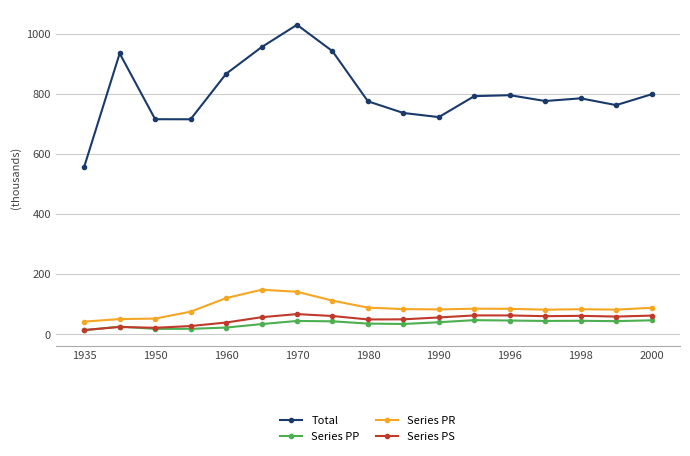

What is the greatest value displayed?

1029.4